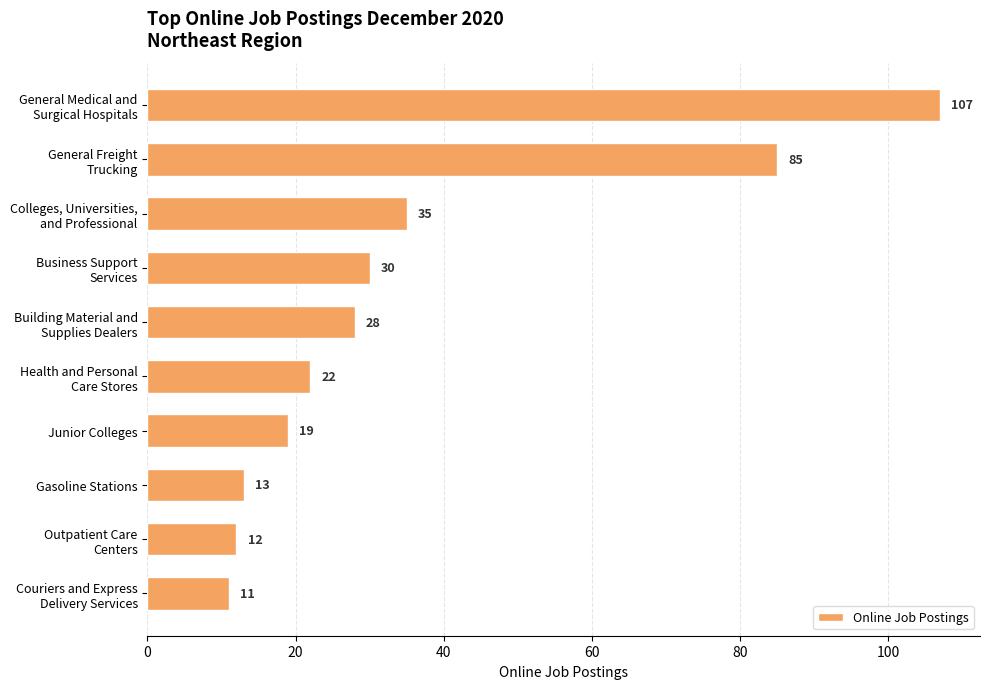

What is the maximum value shown in the chart?

107